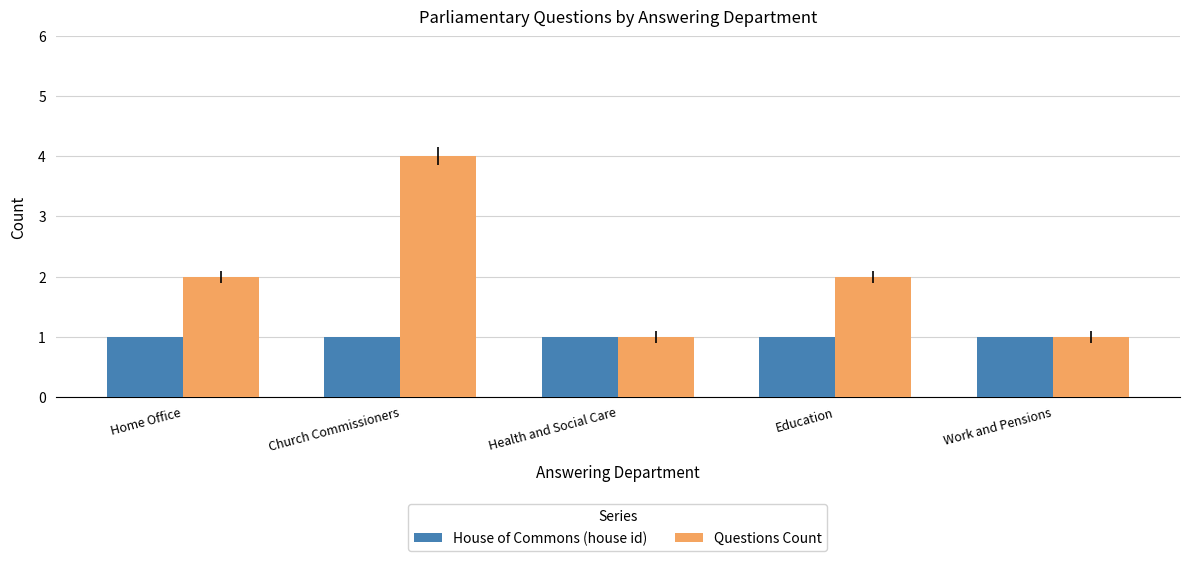

Which label corresponds to the largest value in the chart?

Church Commissioners